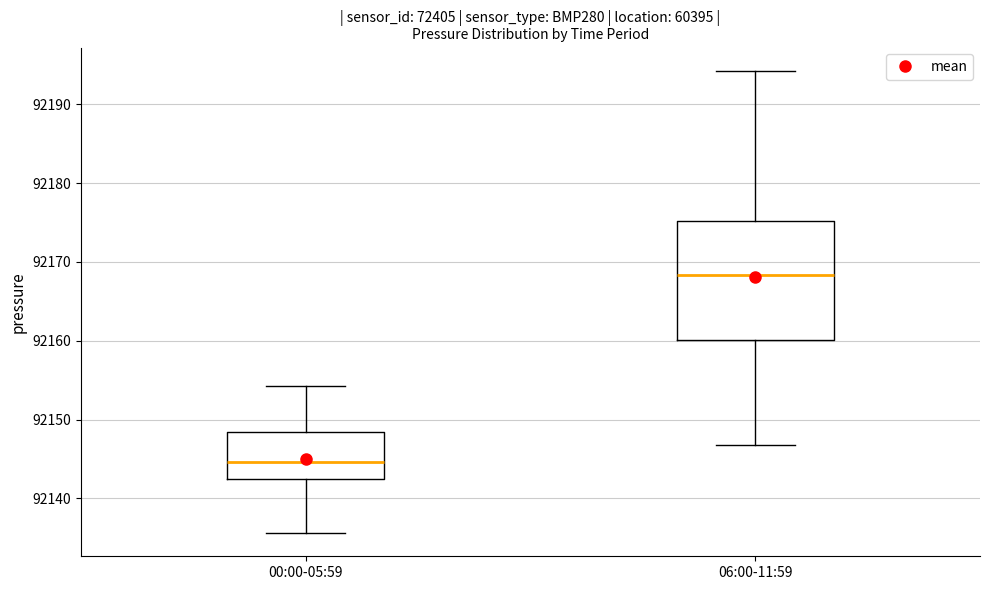

Reading left to right, read every box against the y-axis: the position of its median line, the range the box covers, and the ends of its whiskers. The values are not printed on the chart, so give them approximately, as read against the axis.

00:00-05:59: median 92145, box 92142 to 92148, whiskers 92136 to 92154
06:00-11:59: median 92168, box 92160 to 92175, whiskers 92147 to 92194